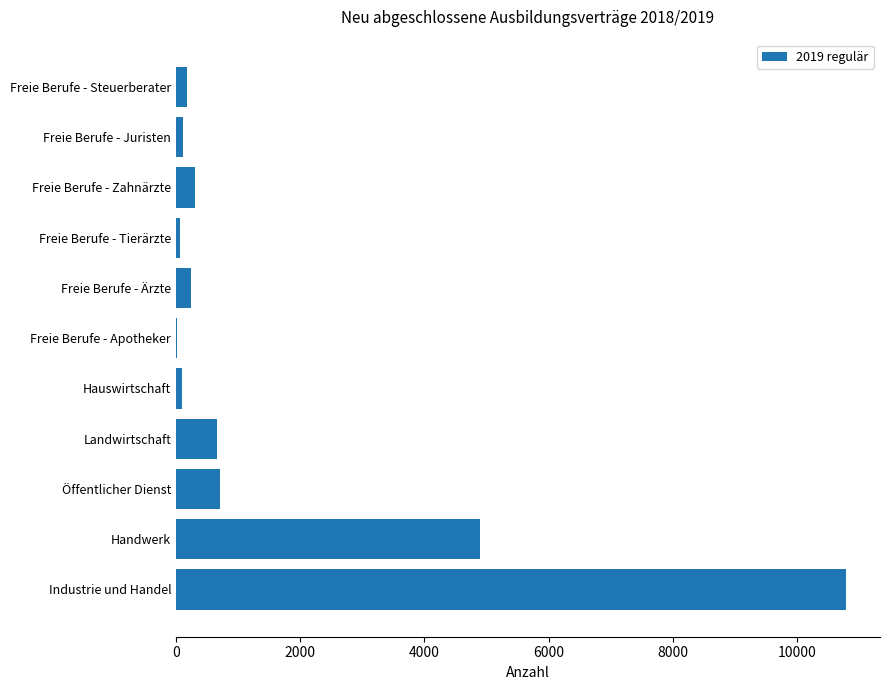

Which label corresponds to the largest value in the chart?

Industrie und Handel